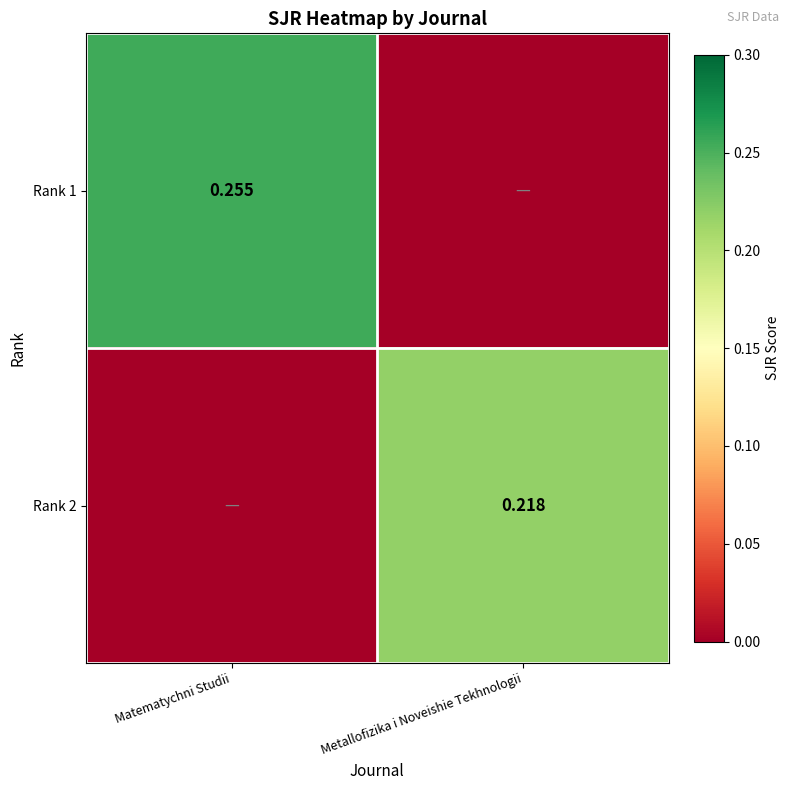

Which series has the widest spread of values?

Rank 1